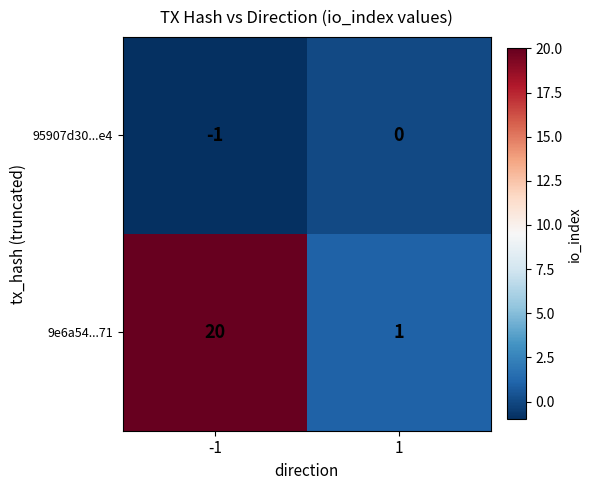

What is the difference between the maximum and minimum values in the 95907d30...e4 series?

1